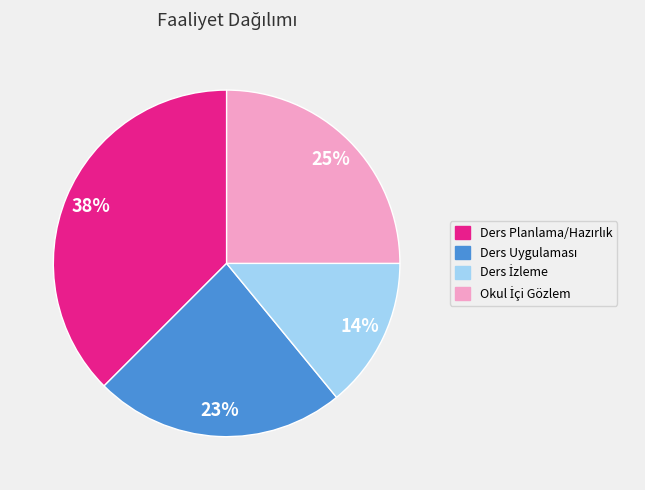

To the nearest percent, what is the average slice percentage?

25%